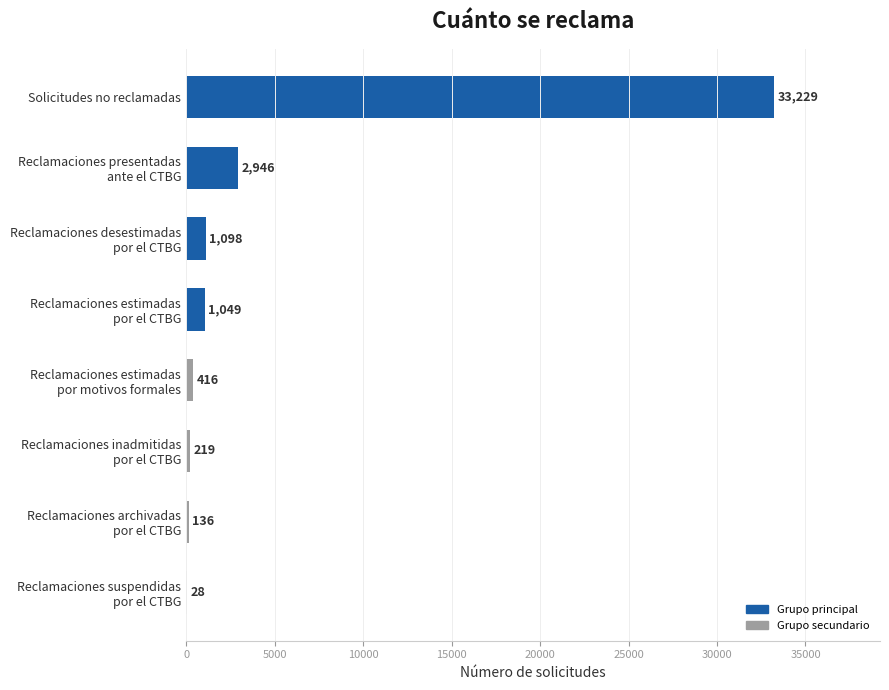

Does the chart contain stacked bars?

No